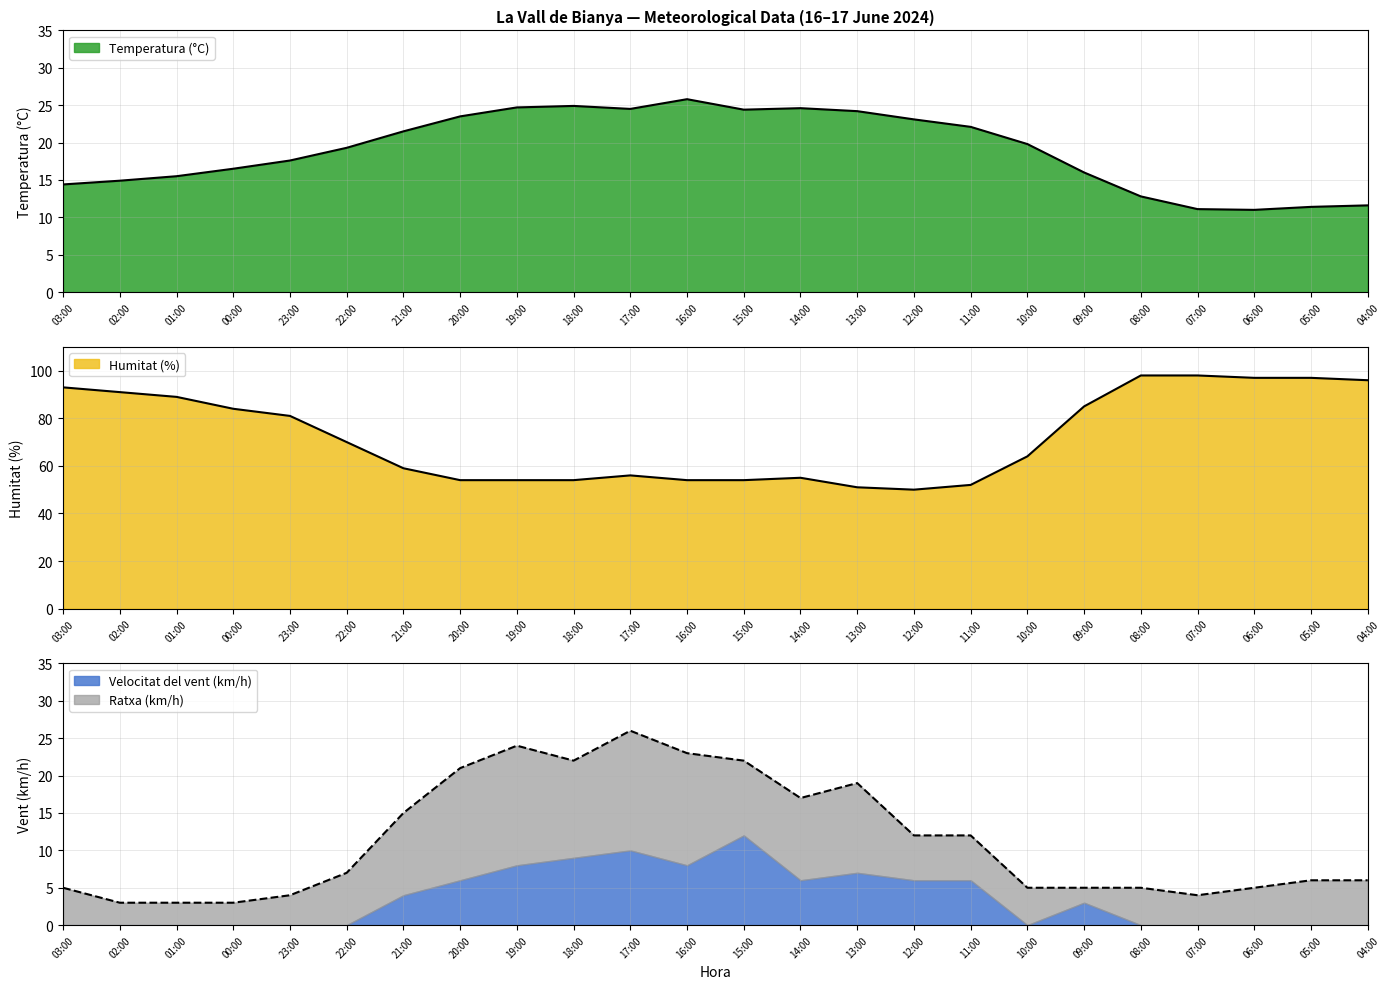

How many interior local peaks does the Temperatura (°C) series have?

3